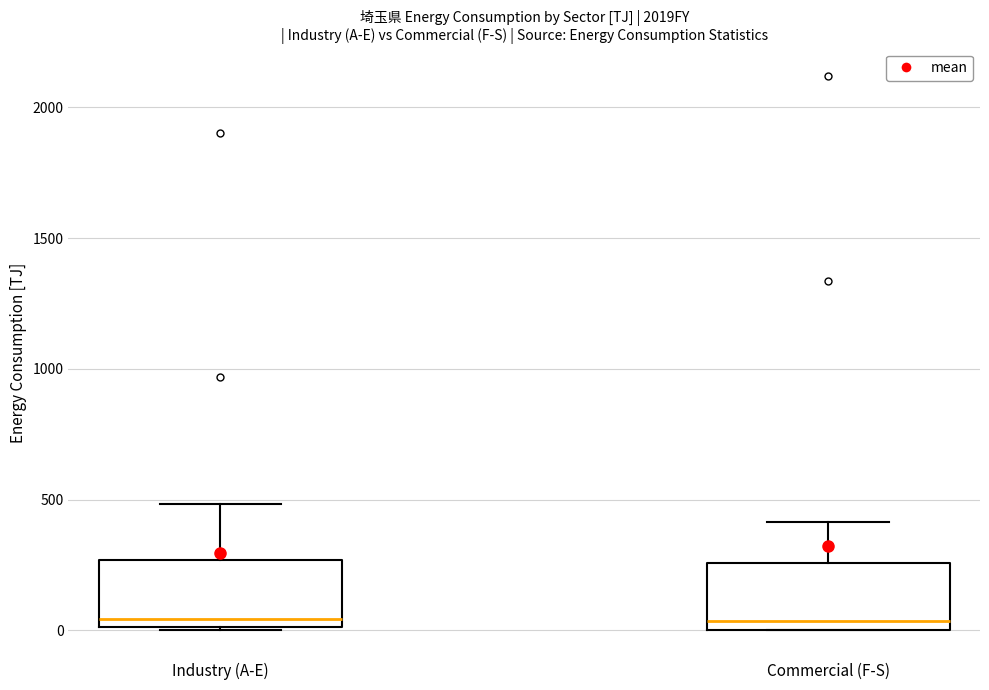

Reading left to right, read every box against the y-axis: the position of its median line, the range the box covers, and the ends of its whiskers. The values are not printed on the chart, so give them approximately, as read against the axis.

Industry (A-E): median 50, box 0 to 250, whiskers 0 to 500
Commercial (F-S): median 50, box 0 to 250, whiskers 0 to 400